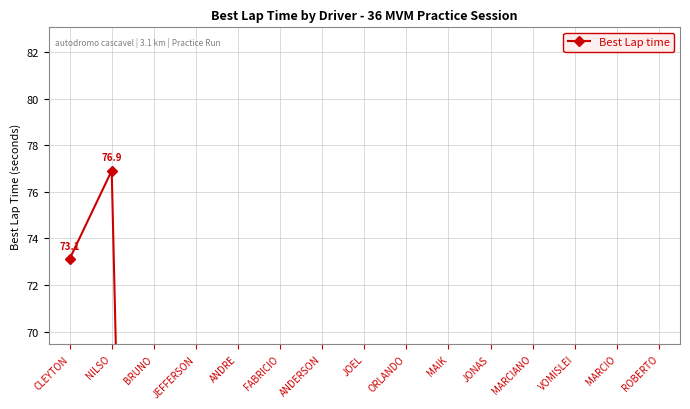

Which category has the highest value across all series?

NILSO